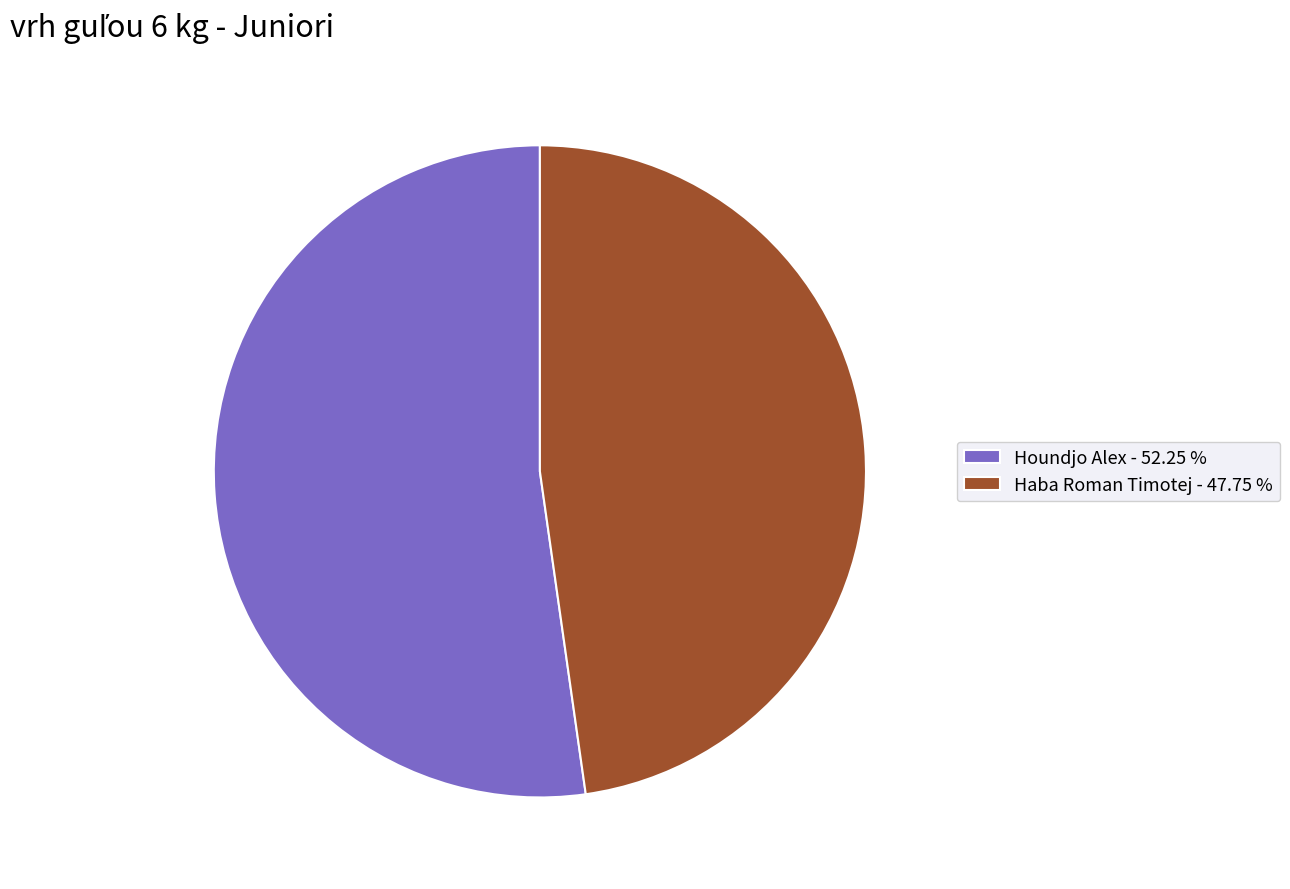

Does any single category account for the majority?

Yes